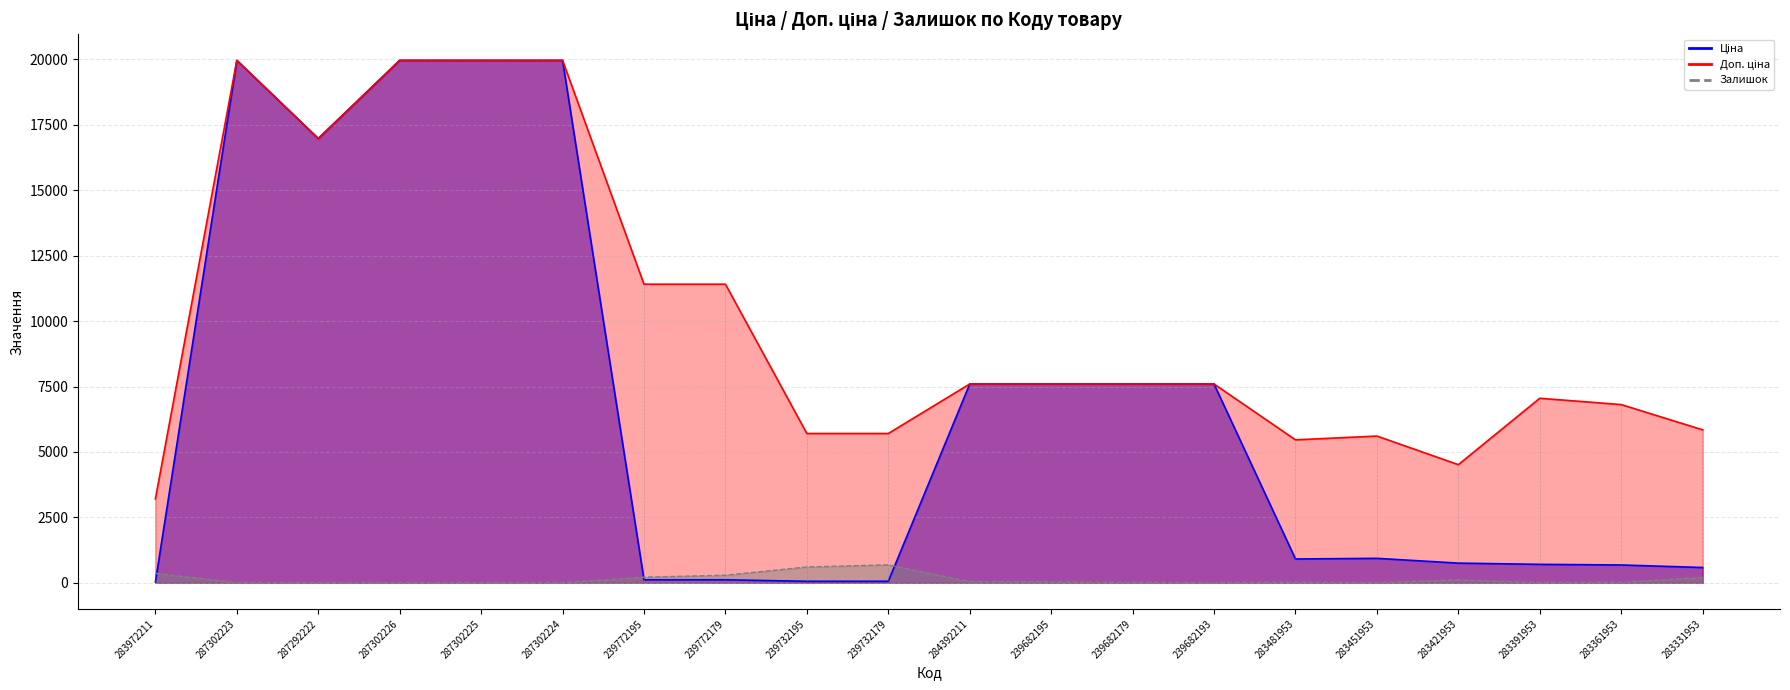

Does the chart have visible grid lines?

Yes